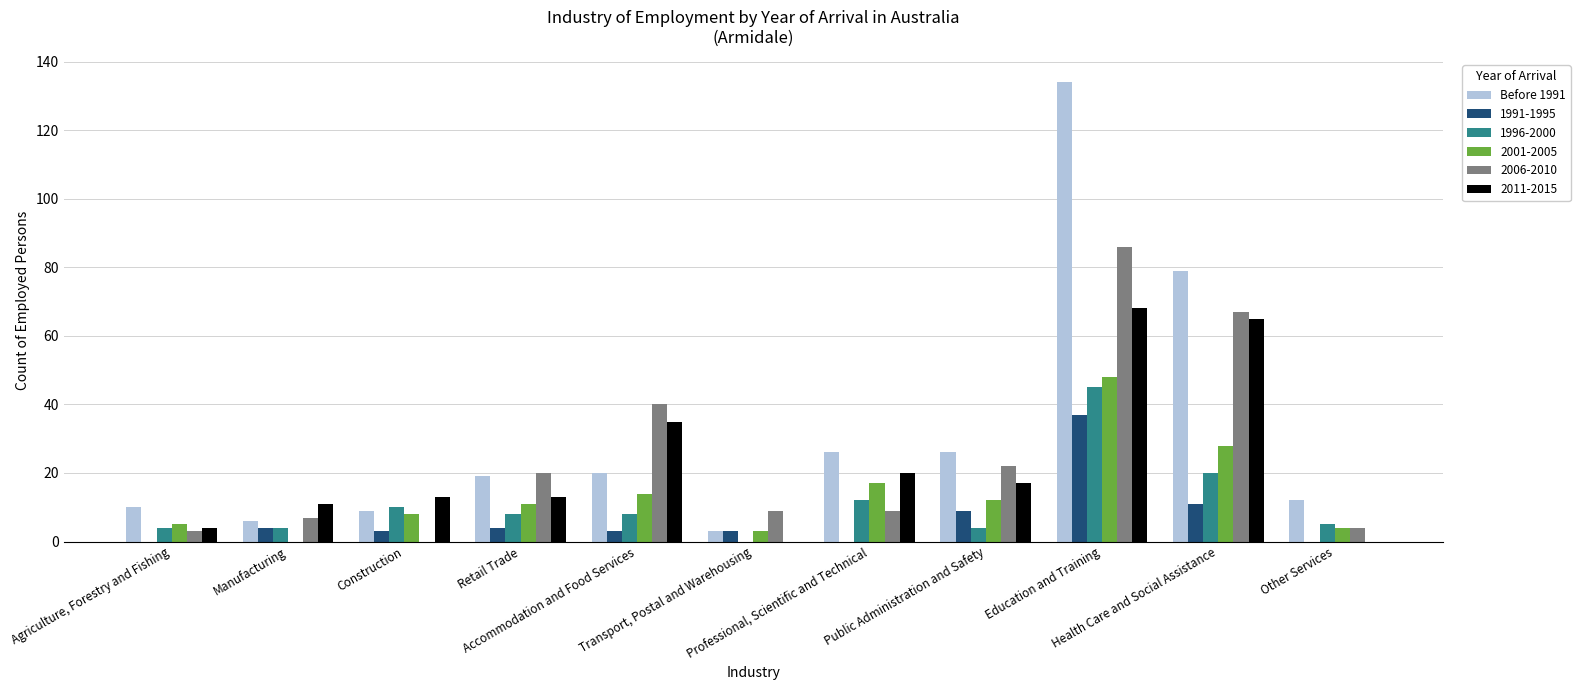

What is the sum of all Before 1991 values?

344